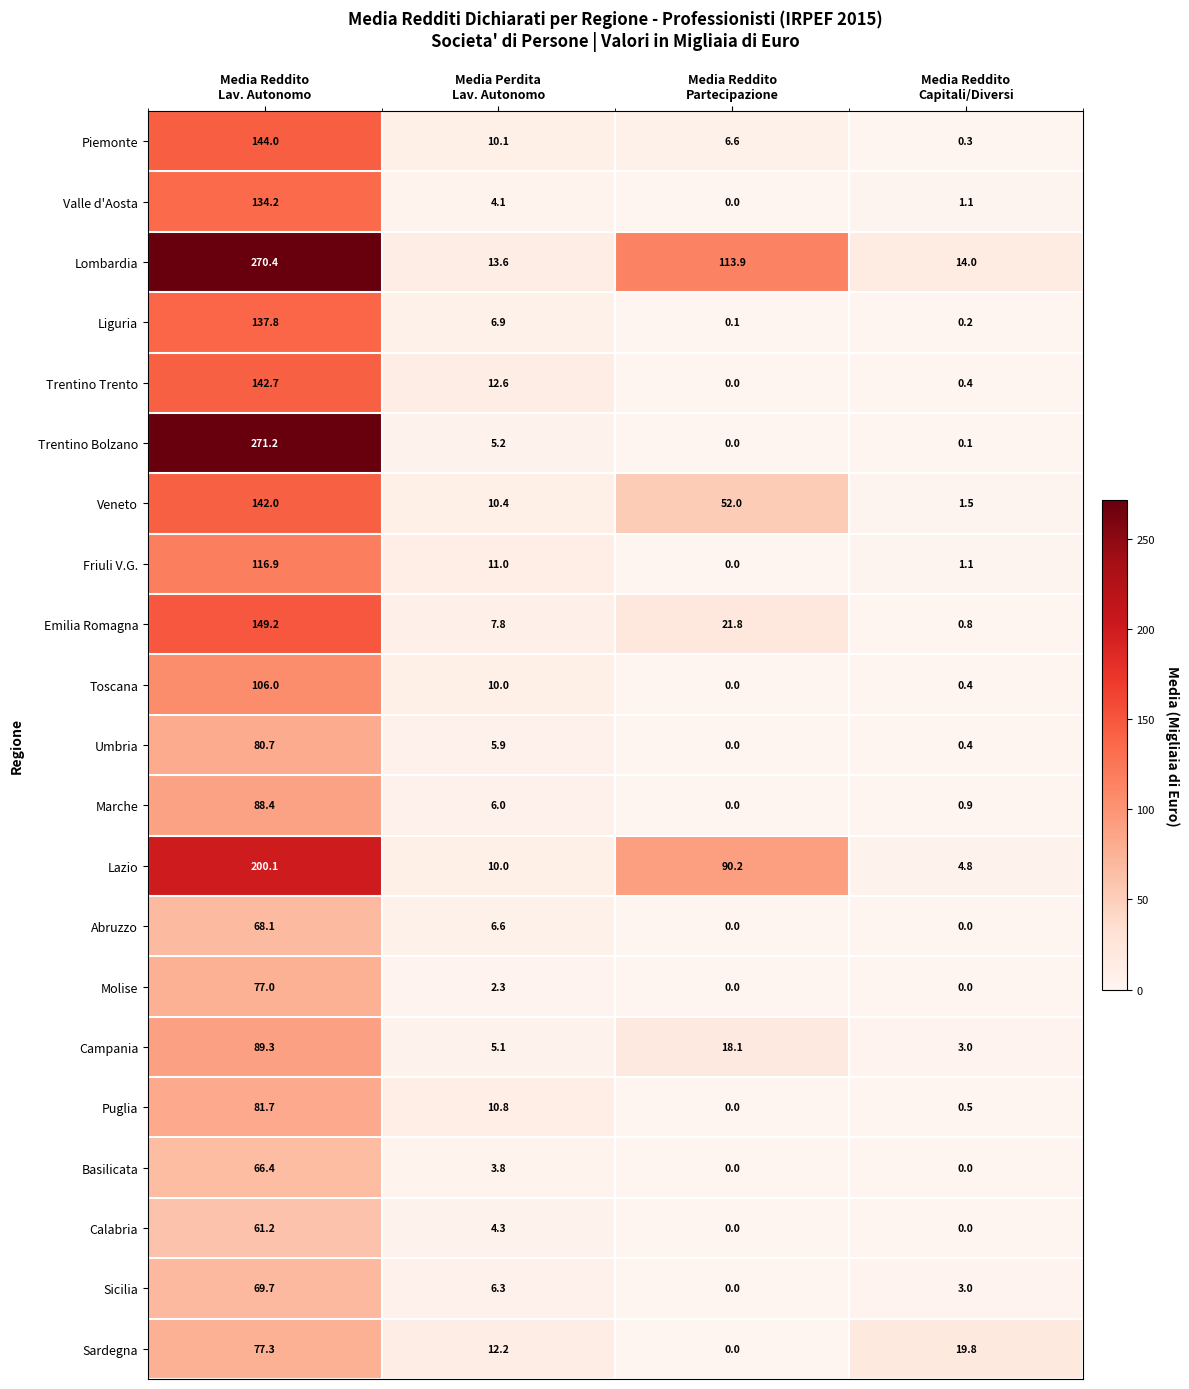

What is the sum of all Sicilia values?

79.0